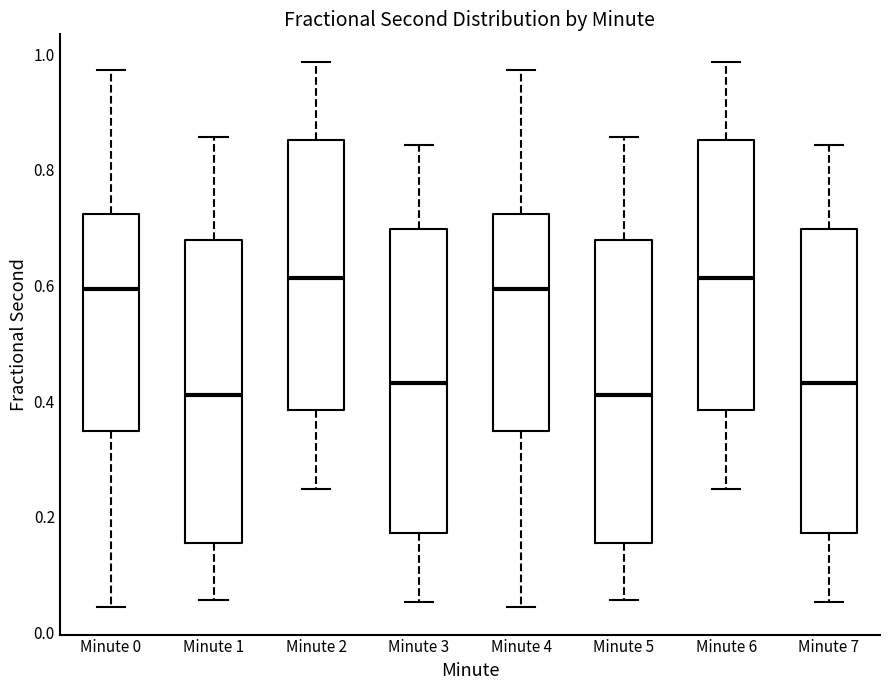

Where does the upper whisker of the box for Minute 6 end on the y-axis? The values are not printed on the chart, so give them approximately, as read against the axis.

0.98